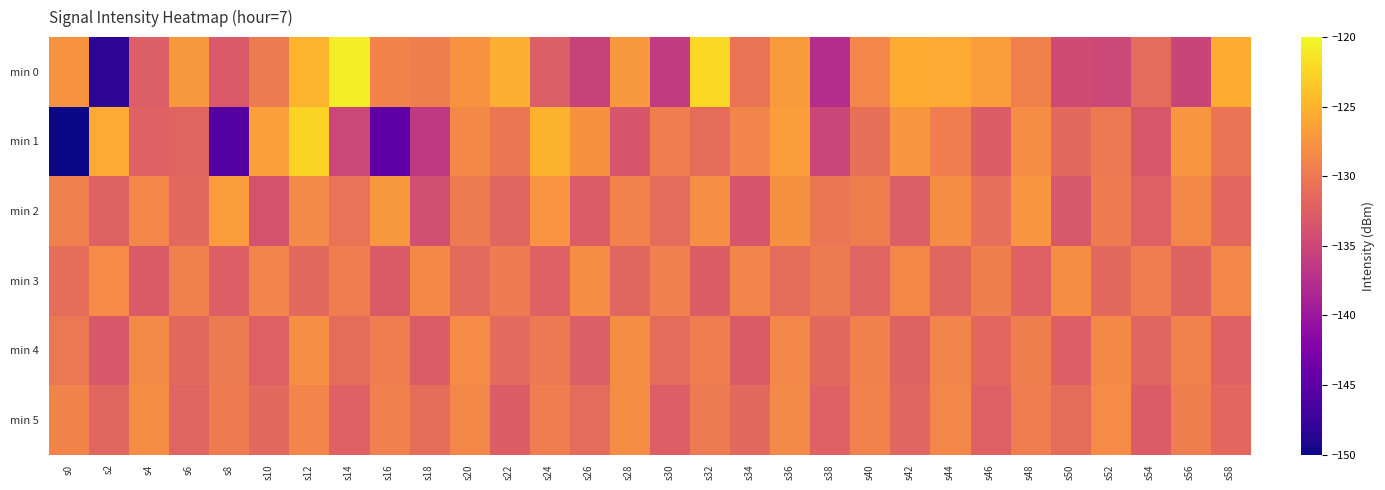

At s34, list the series in order from smallest to largest.

min 2, min 4, min 5, min 0, min 1, min 3